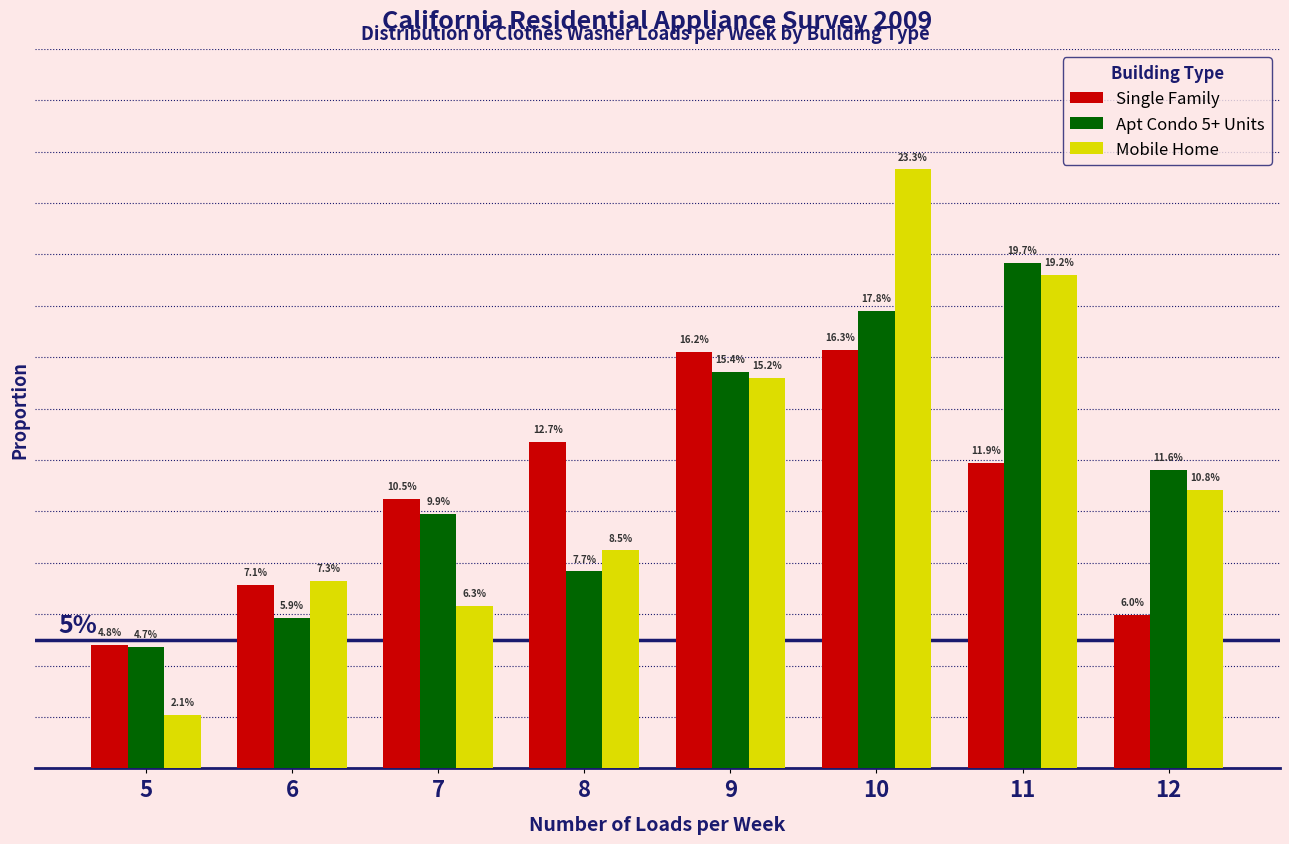

What is the approximate value of Apt Condo 5+ Units at 7?

0.1